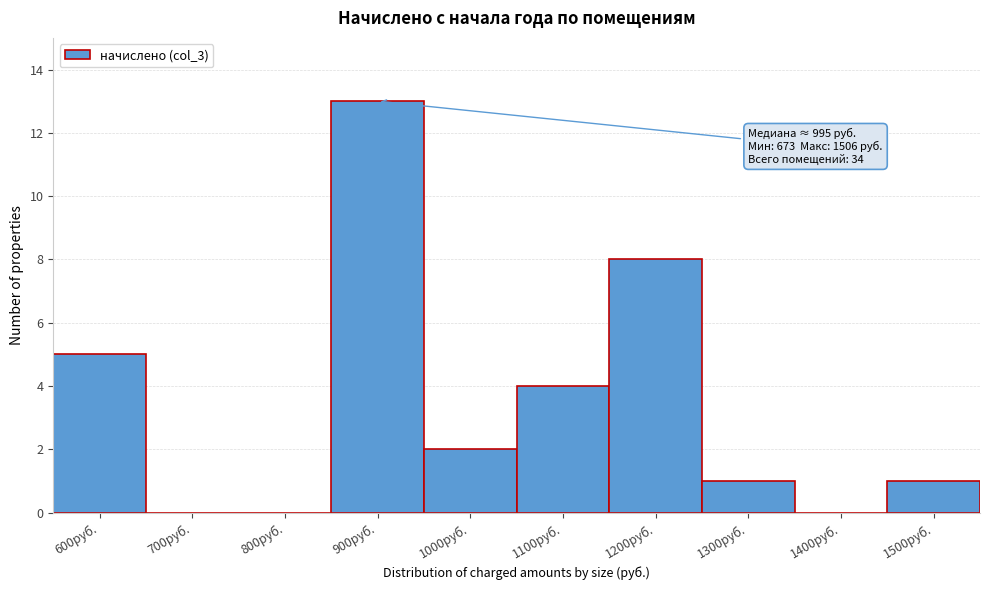

Reading right to left, extract all data points from this chart.

1500руб.=1	1400руб.=0	1300руб.=1	1200руб.=8	1100руб.=4	1000руб.=2	900руб.=13	800руб.=0	700руб.=0	600руб.=5